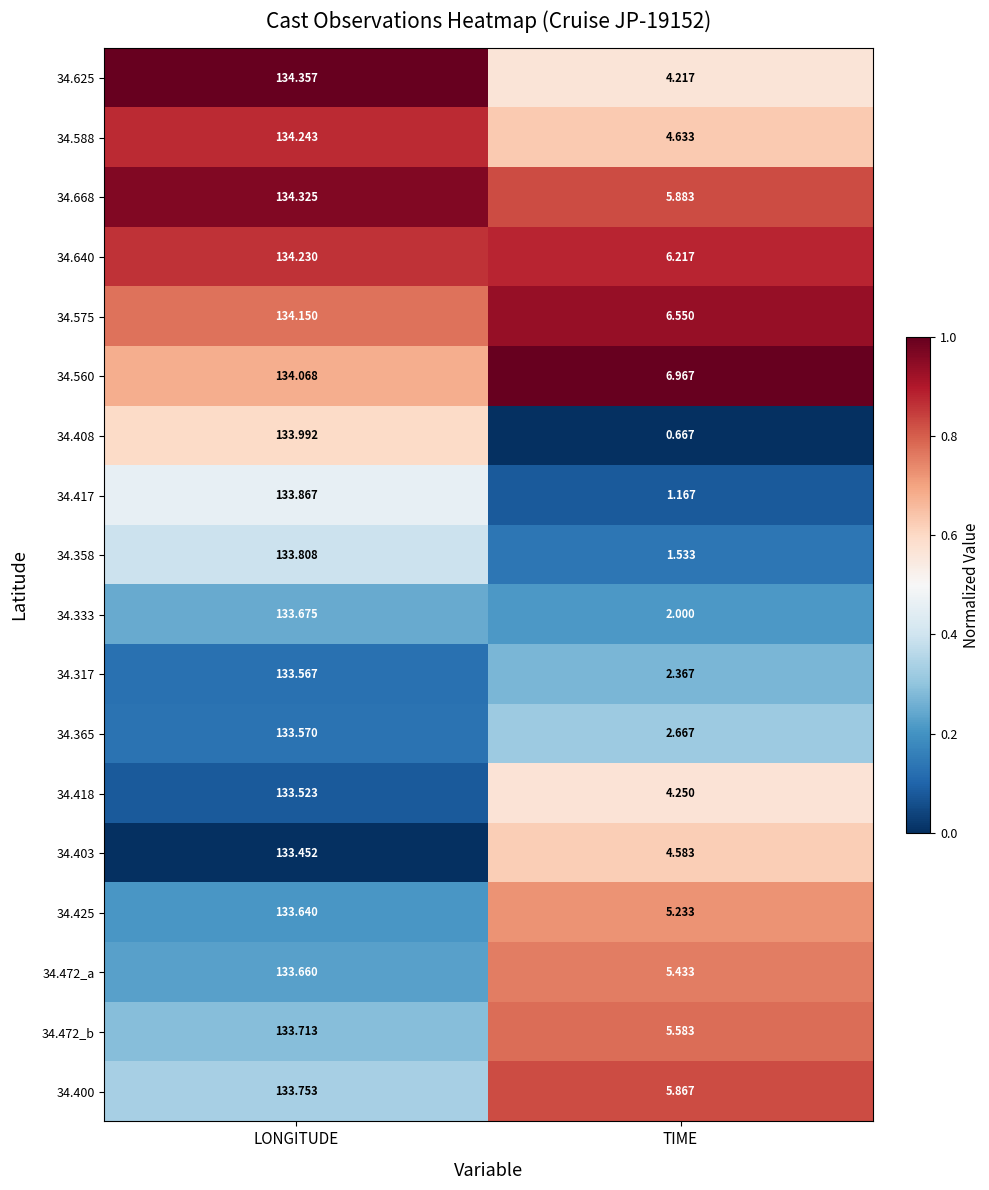

At which label does 34.333 first exceed 133?

LONGITUDE